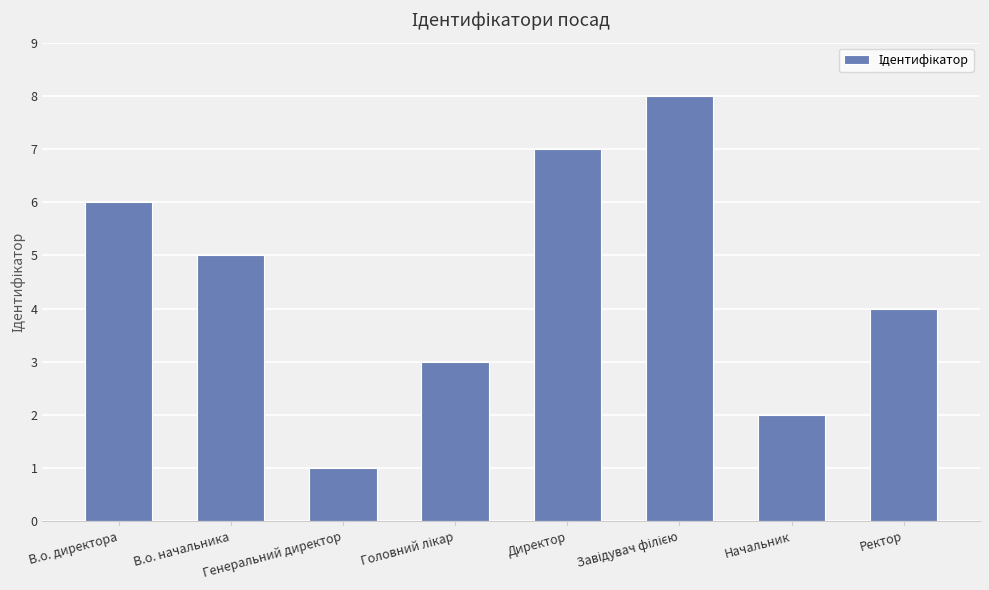

Does the chart contain stacked bars?

No